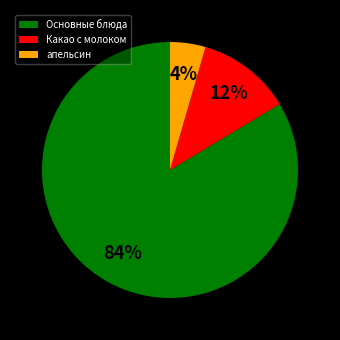

To the nearest percent, what percentage of the pie is Основные блюда?

84%